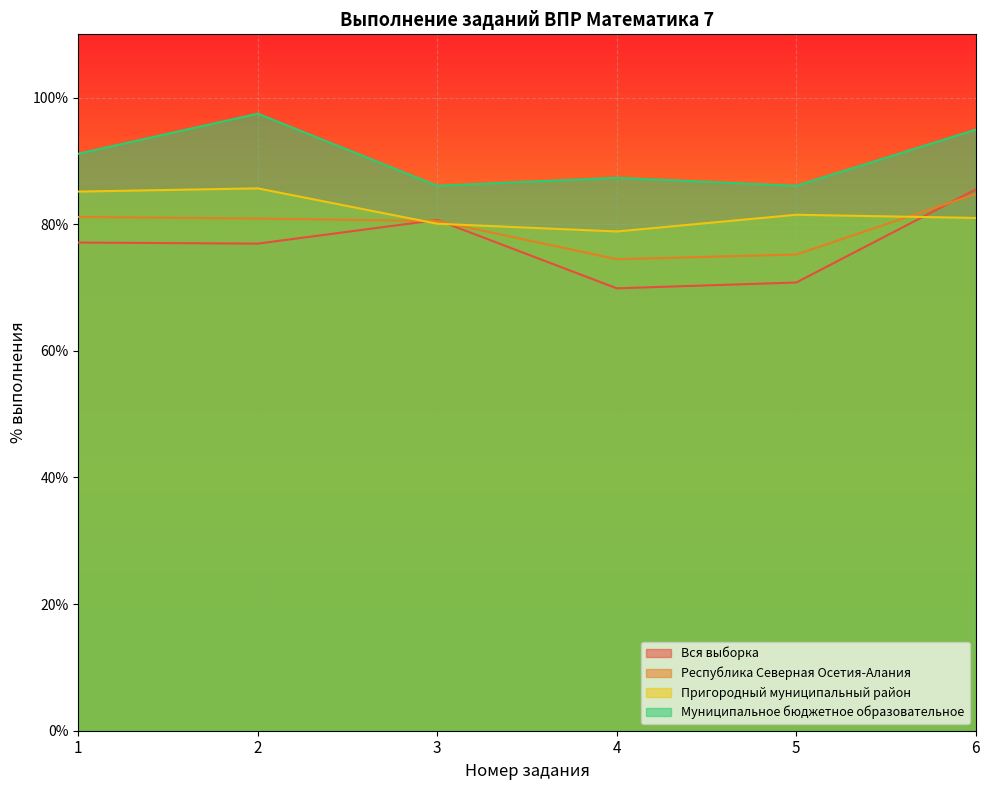

Which series has the largest range (max minus min)?

Вся выборка